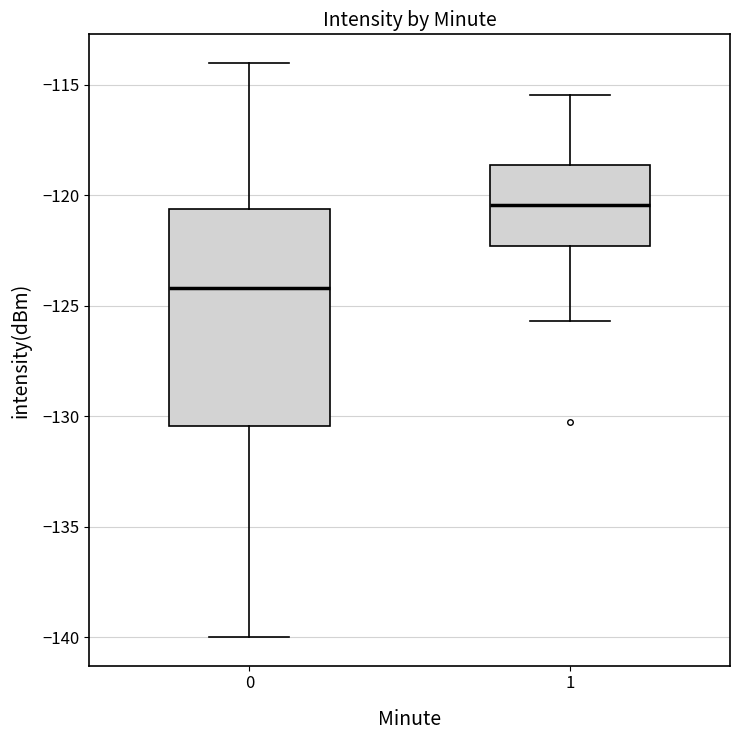

Reading left to right, transcribe this box plot: for each box, give where its median line is, the range the box spans, and where its two whiskers end, as read against the y-axis. The values are not printed on the chart, so give them approximately, as read against the axis.

0: median -124.0, box -130.5 to -120.5, whiskers -140.0 to -114.0
1: median -120.5, box -122.5 to -118.5, whiskers -125.5 to -115.5